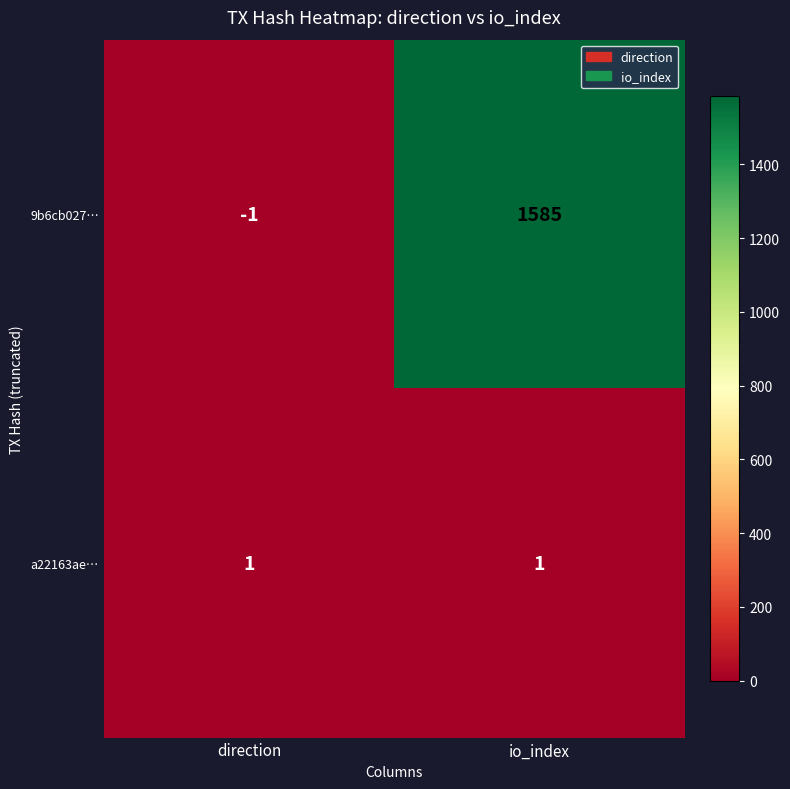

How many categories are shown in the chart?

2